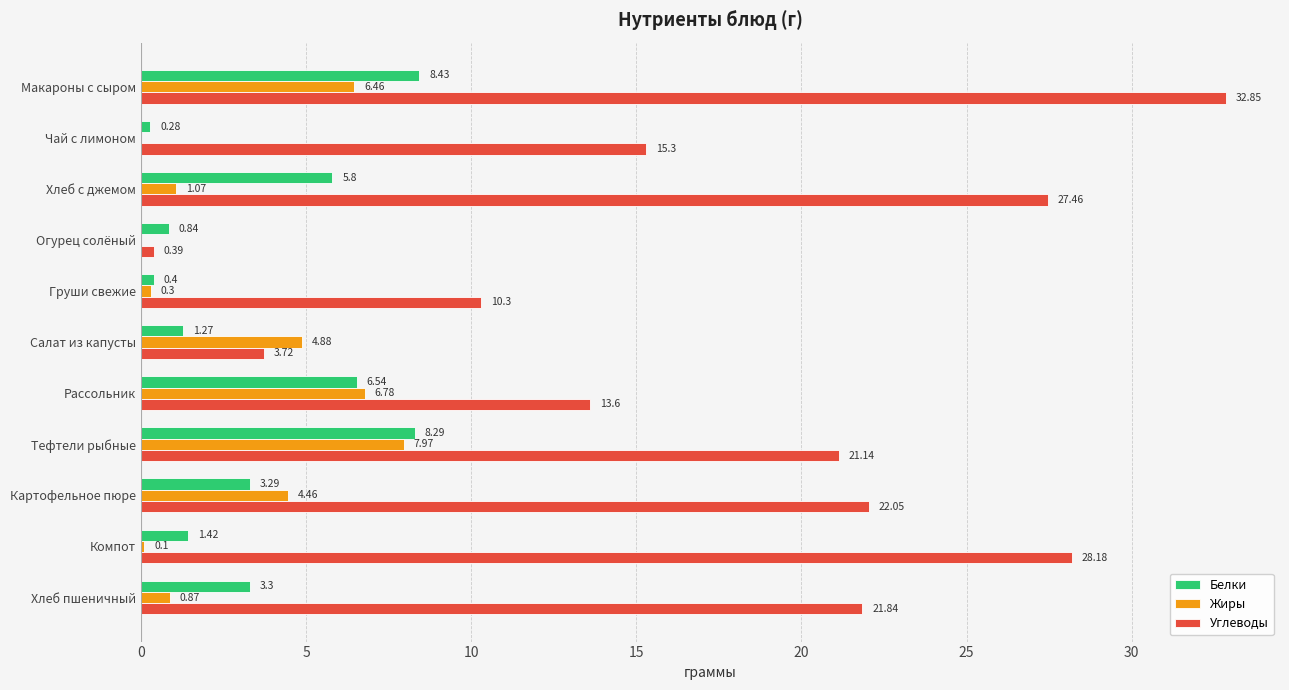

Count the number of categories in the chart.

11